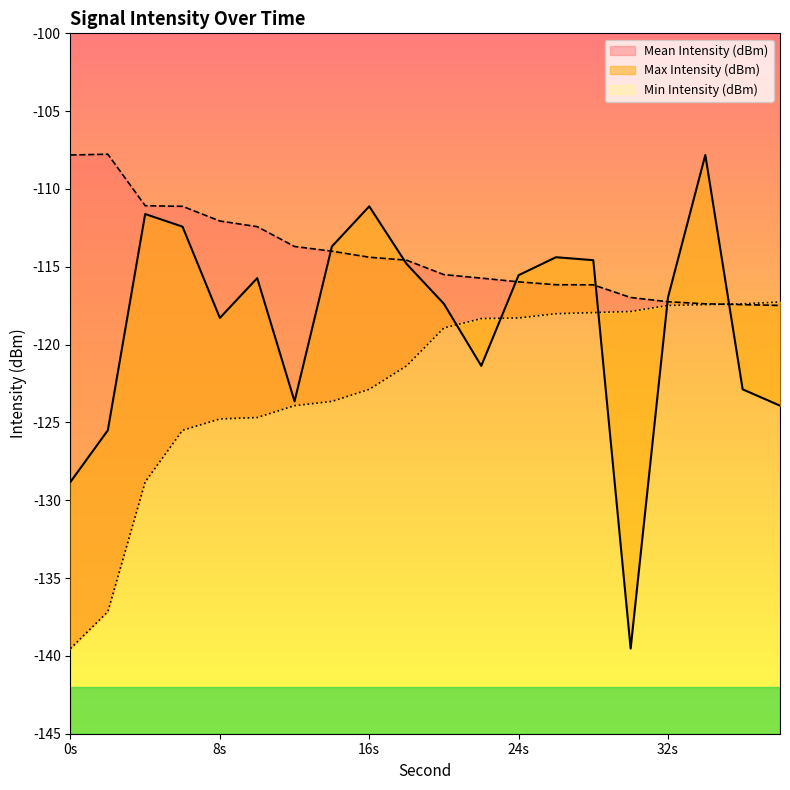

Reading left to right, extract all data points from this chart.

Mean Intensity (dBm): -128.8	-125.5	-111.6	-112.4	-118.3	-115.7	-123.6	-113.7	-111.1	-114.8	-117.4	-121.4	-115.5	-114.4	-114.6	-139.5	-117.0	-107.8	-122.9	-123.9
Max Intensity (dBm): -107.8	-107.8	-111.1	-111.1	-112.1	-112.4	-113.7	-114.0	-114.4	-114.6	-115.5	-115.7	-116.0	-116.2	-116.2	-117.0	-117.2	-117.4	-117.4	-117.5
Min Intensity (dBm): -139.5	-137.2	-128.8	-125.5	-124.8	-124.7	-123.9	-123.6	-122.9	-121.4	-118.9	-118.3	-118.3	-118.0	-117.9	-117.9	-117.5	-117.4	-117.4	-117.3